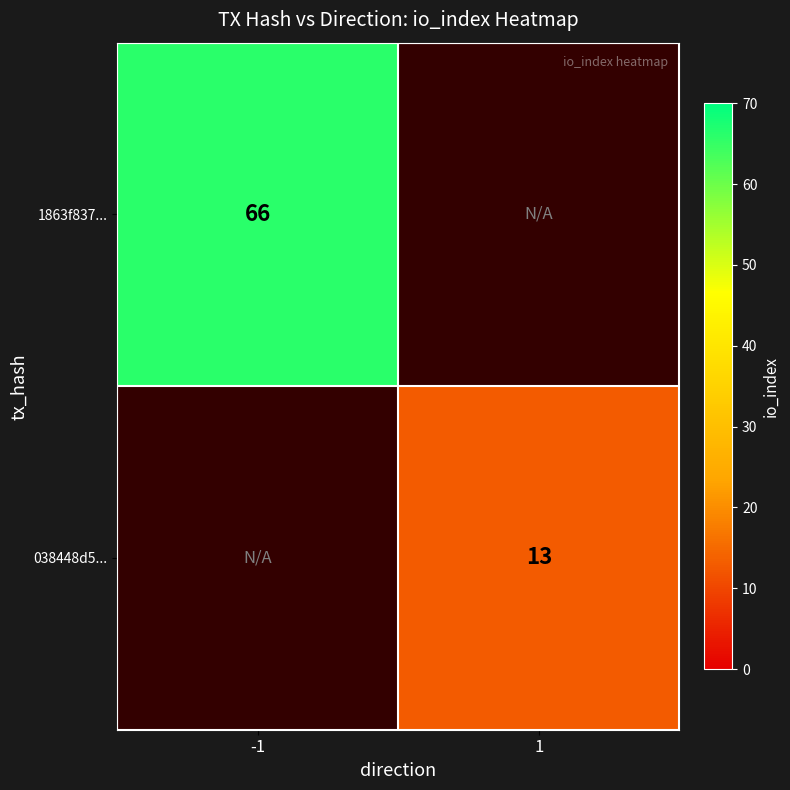

The 1863f837... series shows 66 at -1. True or false?

True